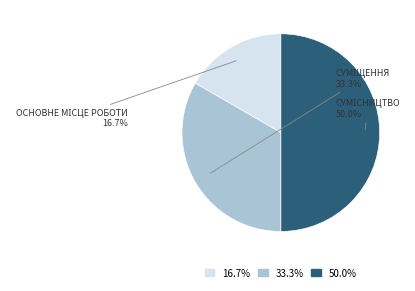

Count the number of slices in the pie.

3